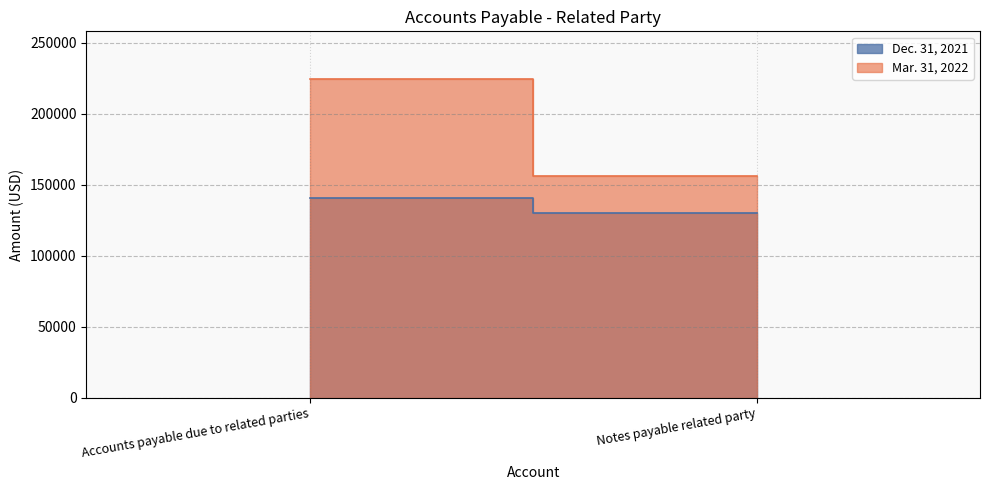

List the series in order of their peak value, lowest first.

Dec. 31, 2021, Mar. 31, 2022